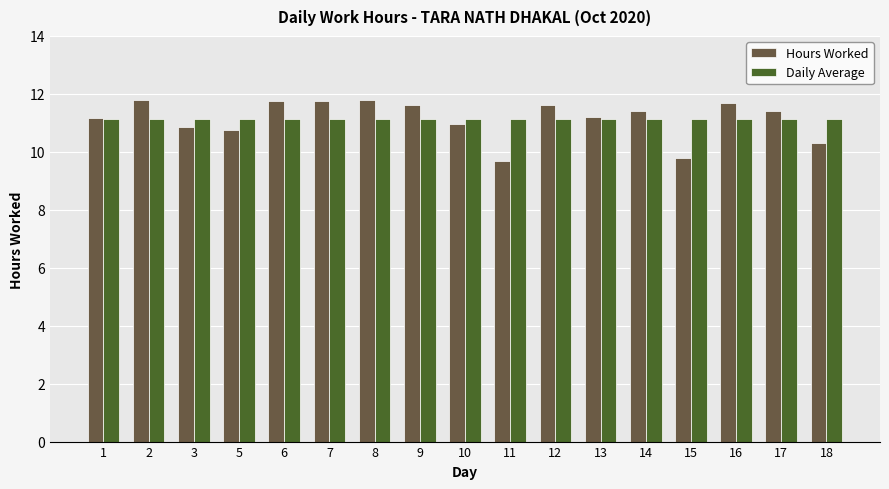

How many distinct data groups are displayed?

2